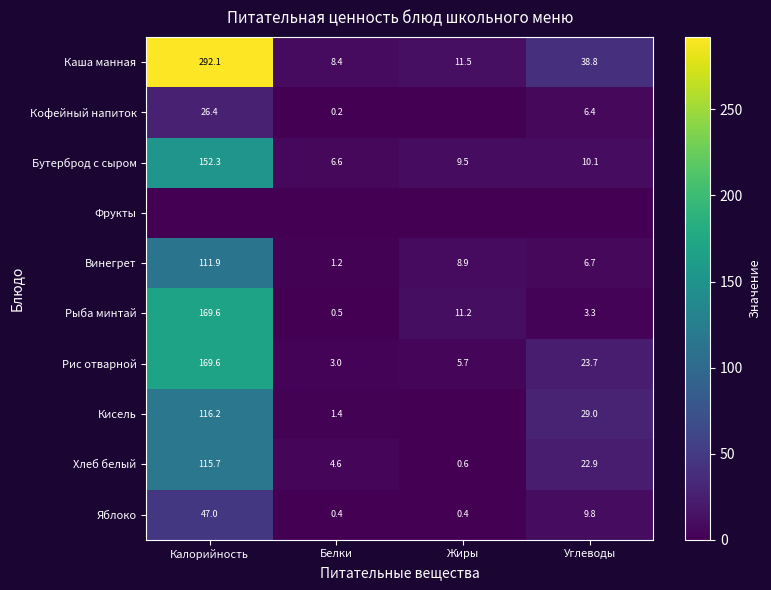

What is the difference between the second highest and minimum values in the Рыба минтай series?

10.7